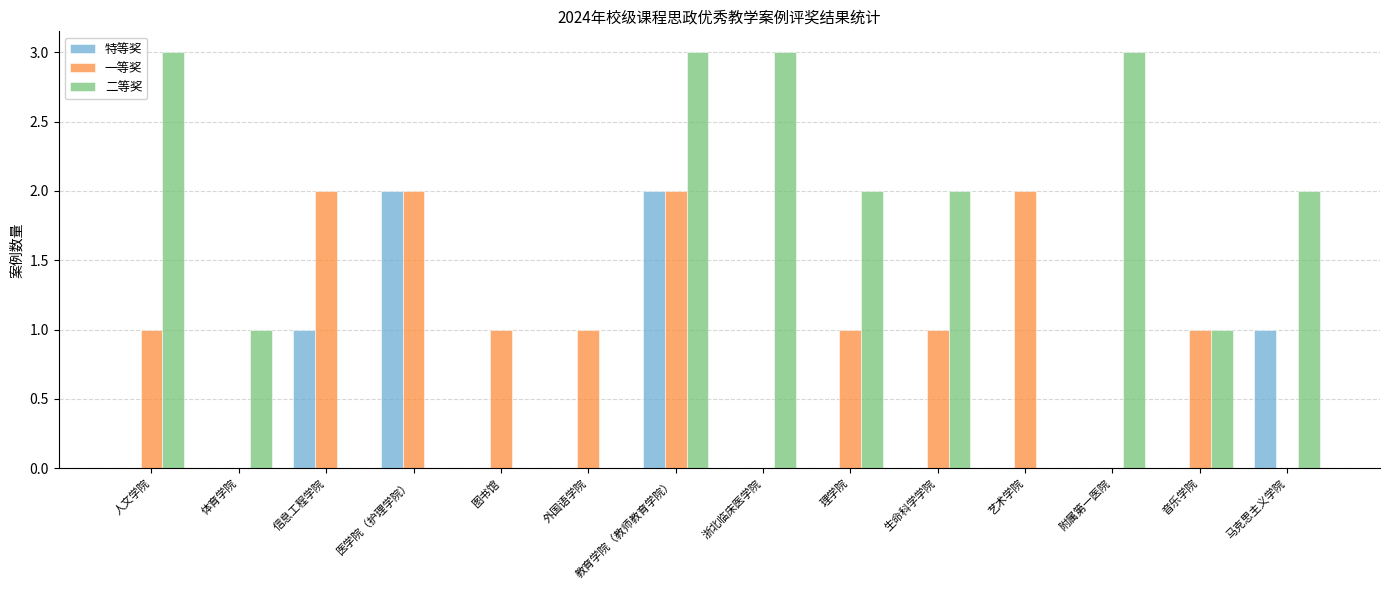

Reading left to right, list all the values displayed in this chart.

特等奖: 人文学院=0	体育学院=0	信息工程学院=1	医学院（护理学院）=2	图书馆=0	外国语学院=0	教育学院（教师教育学院）=2	浙北临床医学院=0	理学院=0	生命科学学院=0	艺术学院=0	附属第一医院=0	音乐学院=0	马克思主义学院=1
一等奖: 人文学院=1	体育学院=0	信息工程学院=2	医学院（护理学院）=2	图书馆=1	外国语学院=1	教育学院（教师教育学院）=2	浙北临床医学院=0	理学院=1	生命科学学院=1	艺术学院=2	附属第一医院=0	音乐学院=1	马克思主义学院=0
二等奖: 人文学院=3	体育学院=1	信息工程学院=0	医学院（护理学院）=0	图书馆=0	外国语学院=0	教育学院（教师教育学院）=3	浙北临床医学院=3	理学院=2	生命科学学院=2	艺术学院=0	附属第一医院=3	音乐学院=1	马克思主义学院=2